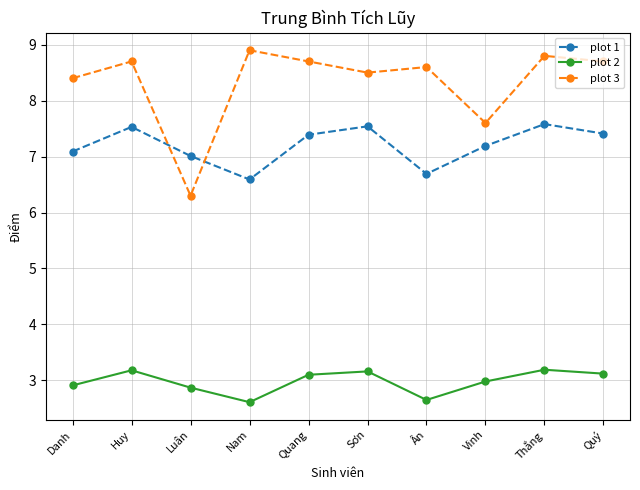

What is the minimum value shown in the chart?

2.6